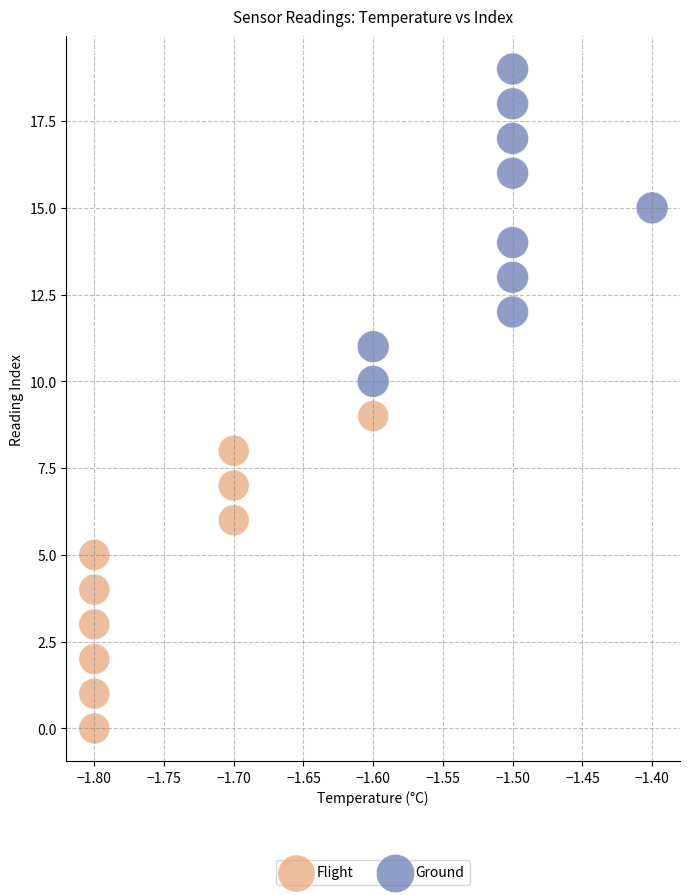

Which series contains the highest Y value?

Ground